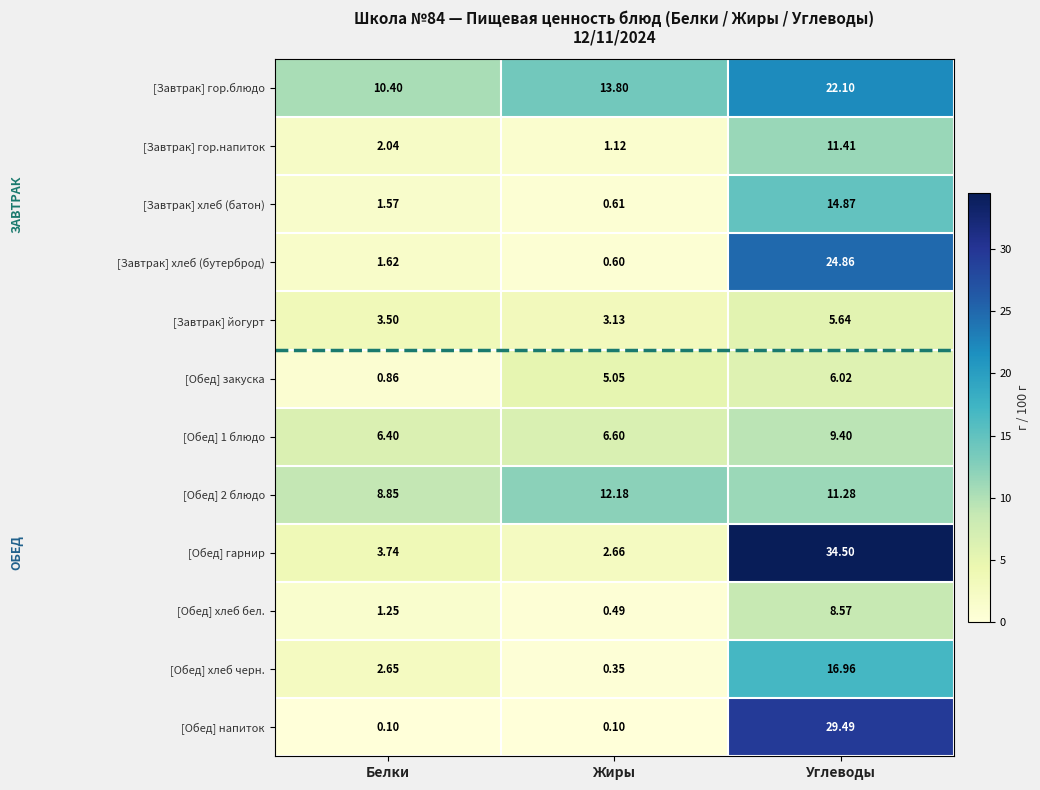

At which category is the sum across all series the highest?

Углеводы